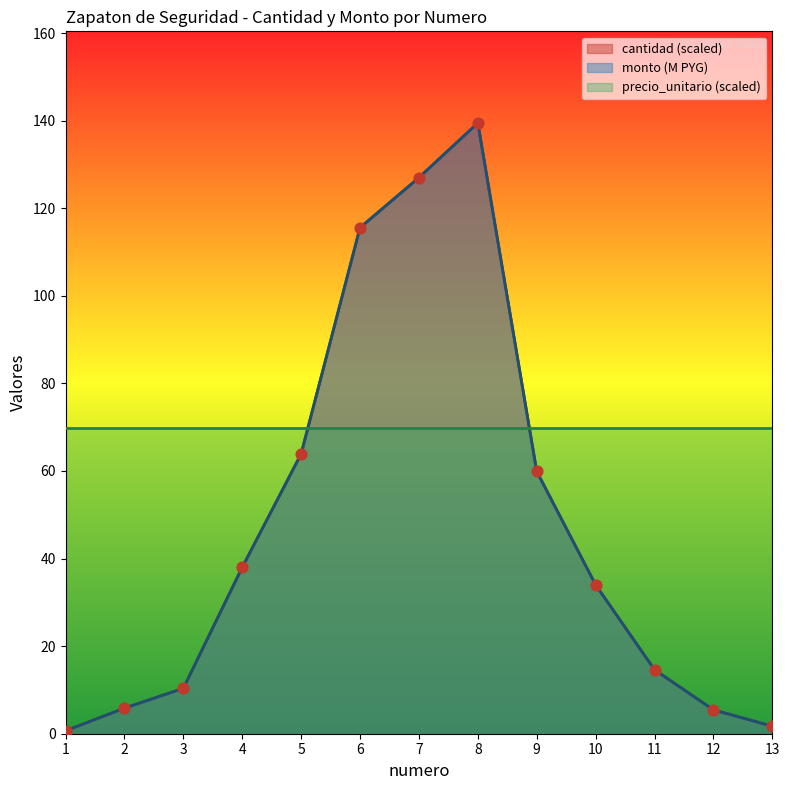

Which series contains the highest Y value?

cantidad